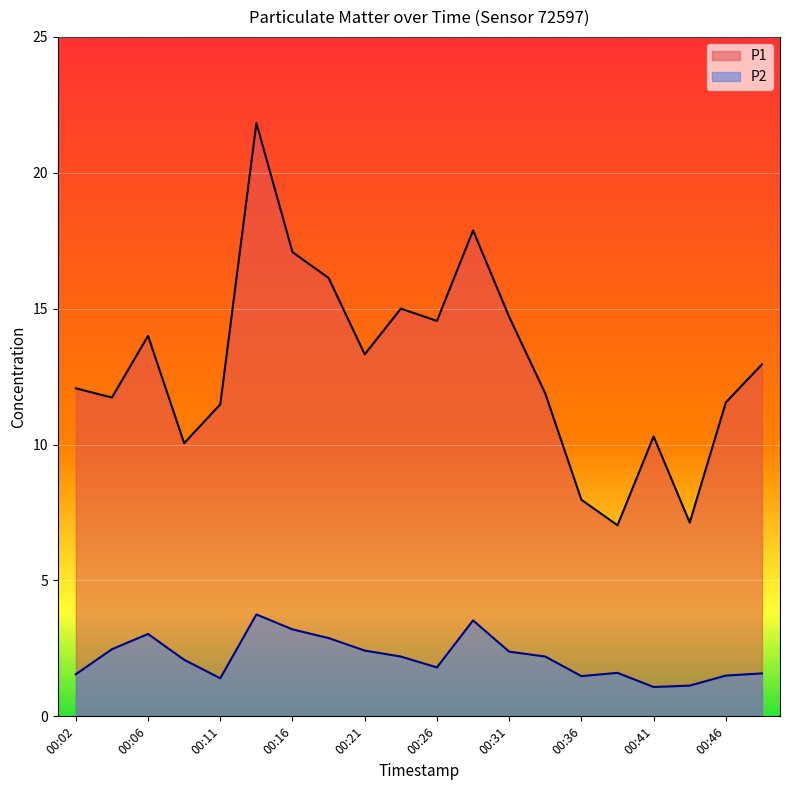

Is it true that P2 equals 2.5 at 00:04?

True